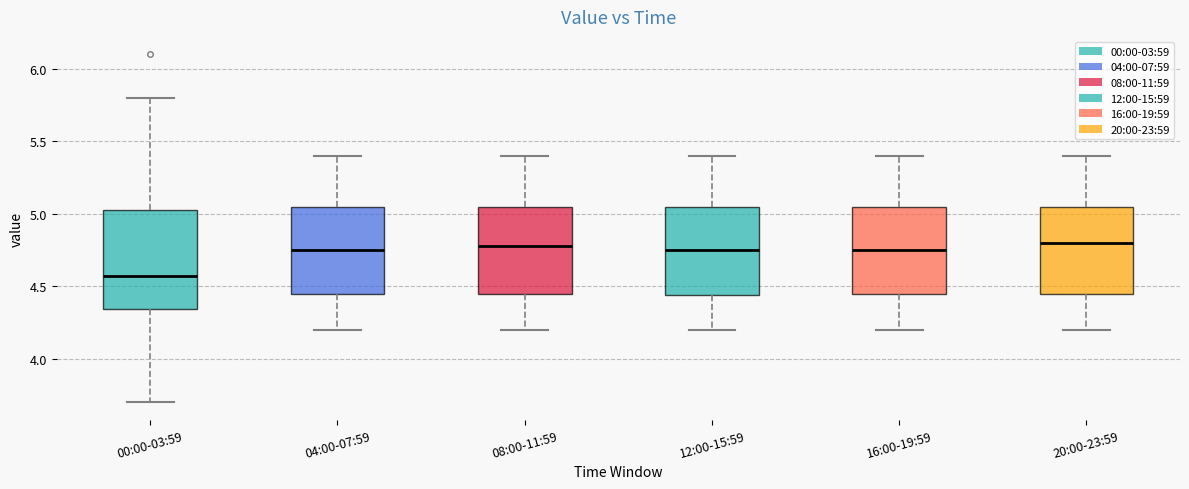

Reading left to right, transcribe this box plot: for each box, give where its median line is, the range the box spans, and where its two whiskers end, as read against the y-axis. The values are not printed on the chart, so give them approximately, as read against the axis.

00:00-03:59: median 4.55, box 4.35 to 5.05, whiskers 3.70 to 5.80
04:00-07:59: median 4.75, box 4.45 to 5.05, whiskers 4.20 to 5.40
08:00-11:59: median 4.80, box 4.45 to 5.05, whiskers 4.20 to 5.40
12:00-15:59: median 4.75, box 4.45 to 5.05, whiskers 4.20 to 5.40
16:00-19:59: median 4.75, box 4.45 to 5.05, whiskers 4.20 to 5.40
20:00-23:59: median 4.80, box 4.45 to 5.05, whiskers 4.20 to 5.40